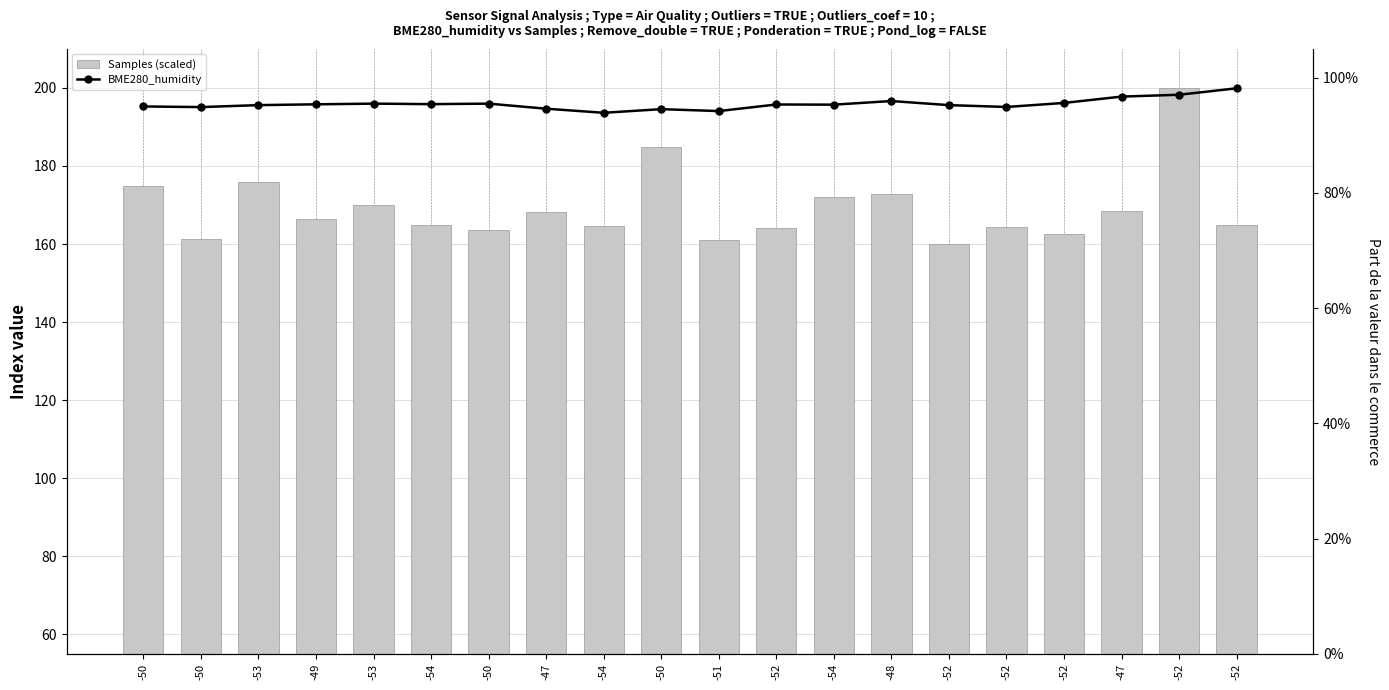

How many groups of bars are there?

20